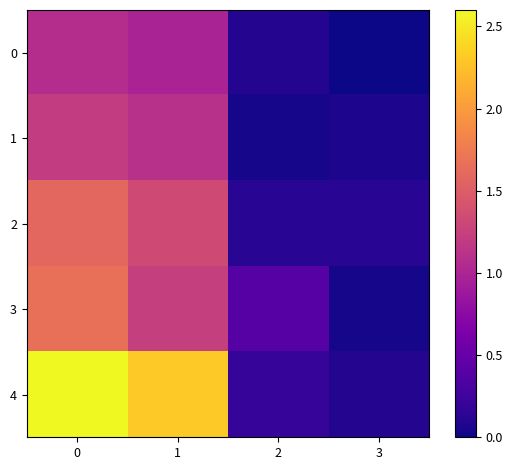

Between 0 and 2, which series saw the biggest shift?

4